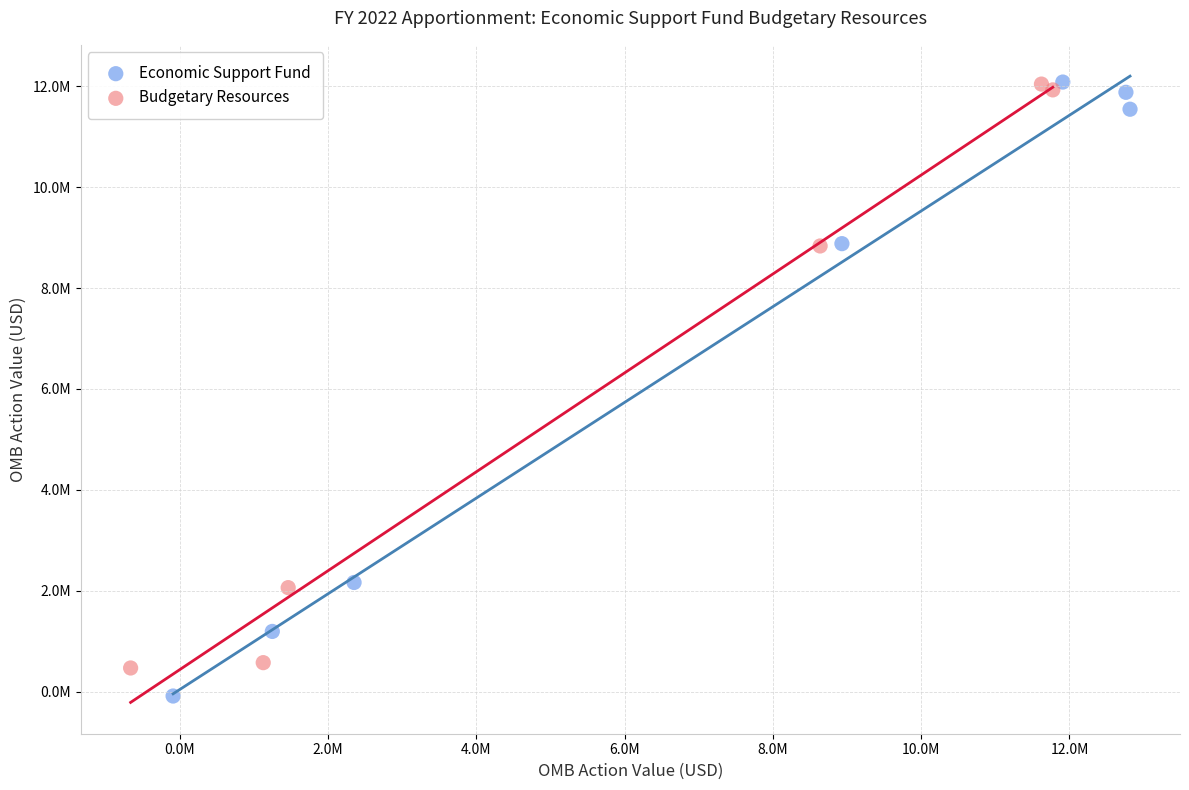

Which series has the widest spread of Y values?

Economic Support Fund